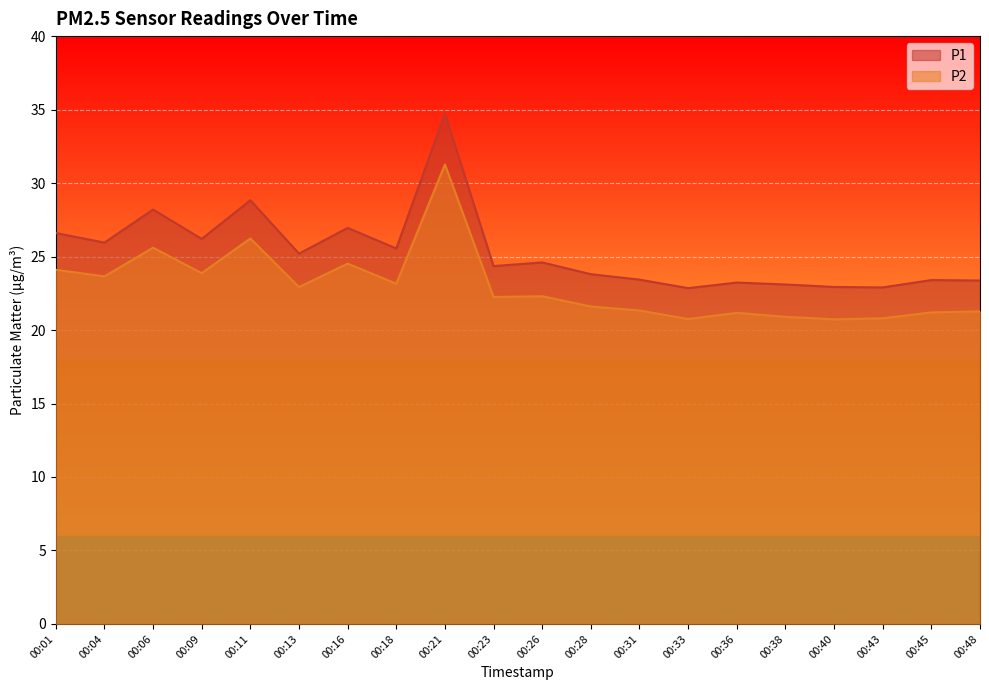

The P2 series shows 23.9 at 00:09. True or false?

True